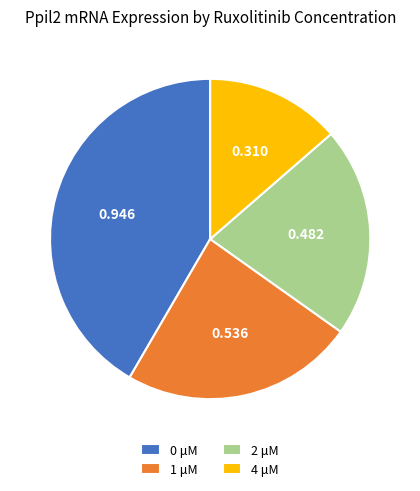

Do 2 μM and 4 μM together represent more than half of the pie?

No